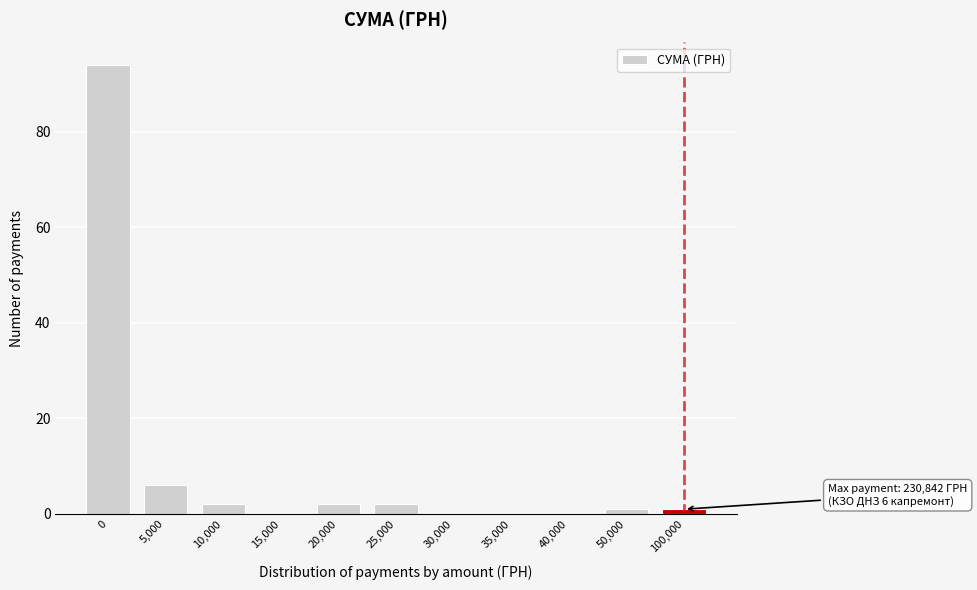

Reading left to right, transcribe all the data shown in this chart.

0=94	5,000=6	10,000=2	15,000=0	20,000=2	25,000=2	30,000=0	35,000=0	40,000=0	50,000=1	100,000=1